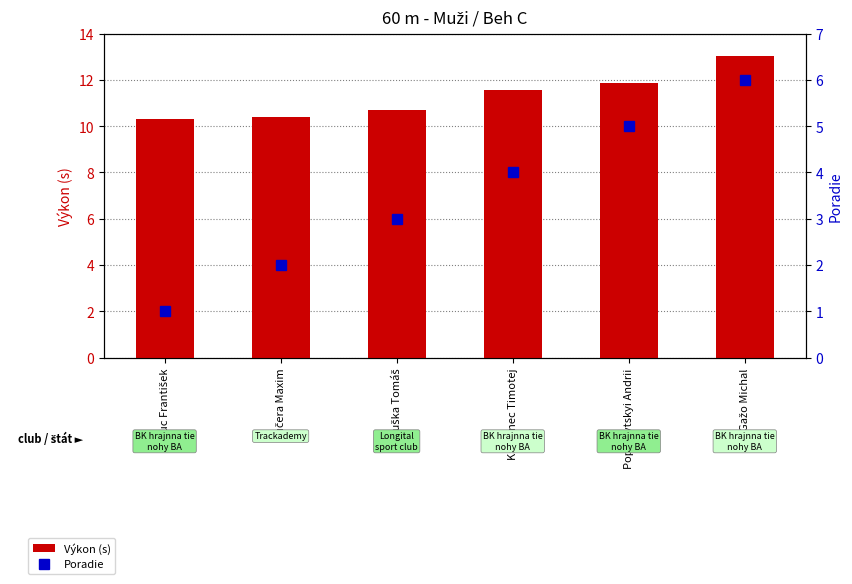

The Poradie series shows 3.0 at Tuška Tomáš. True or false?

True